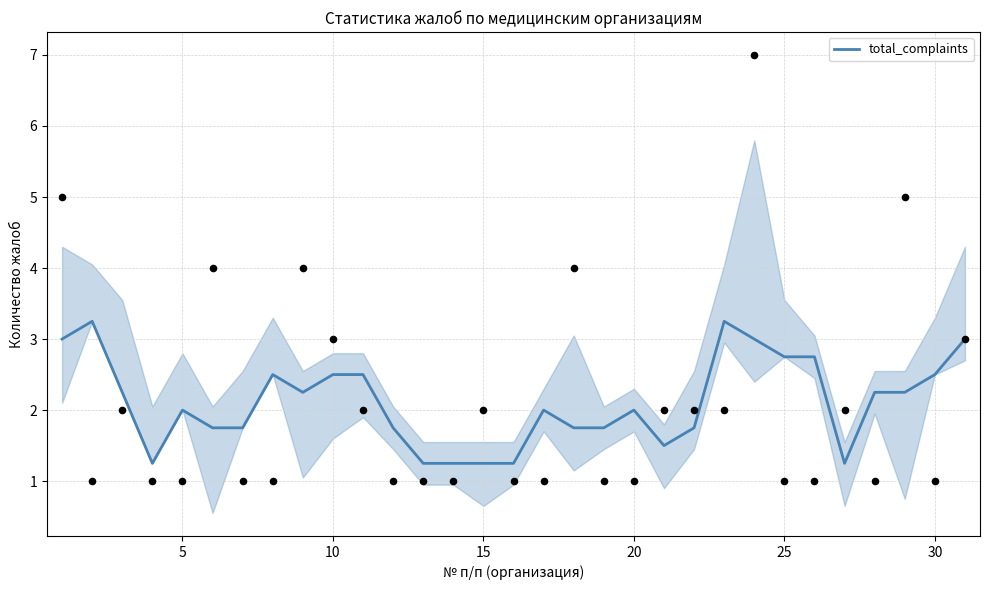

The value of total_complaints at 10 is 2.5. True or false?

True